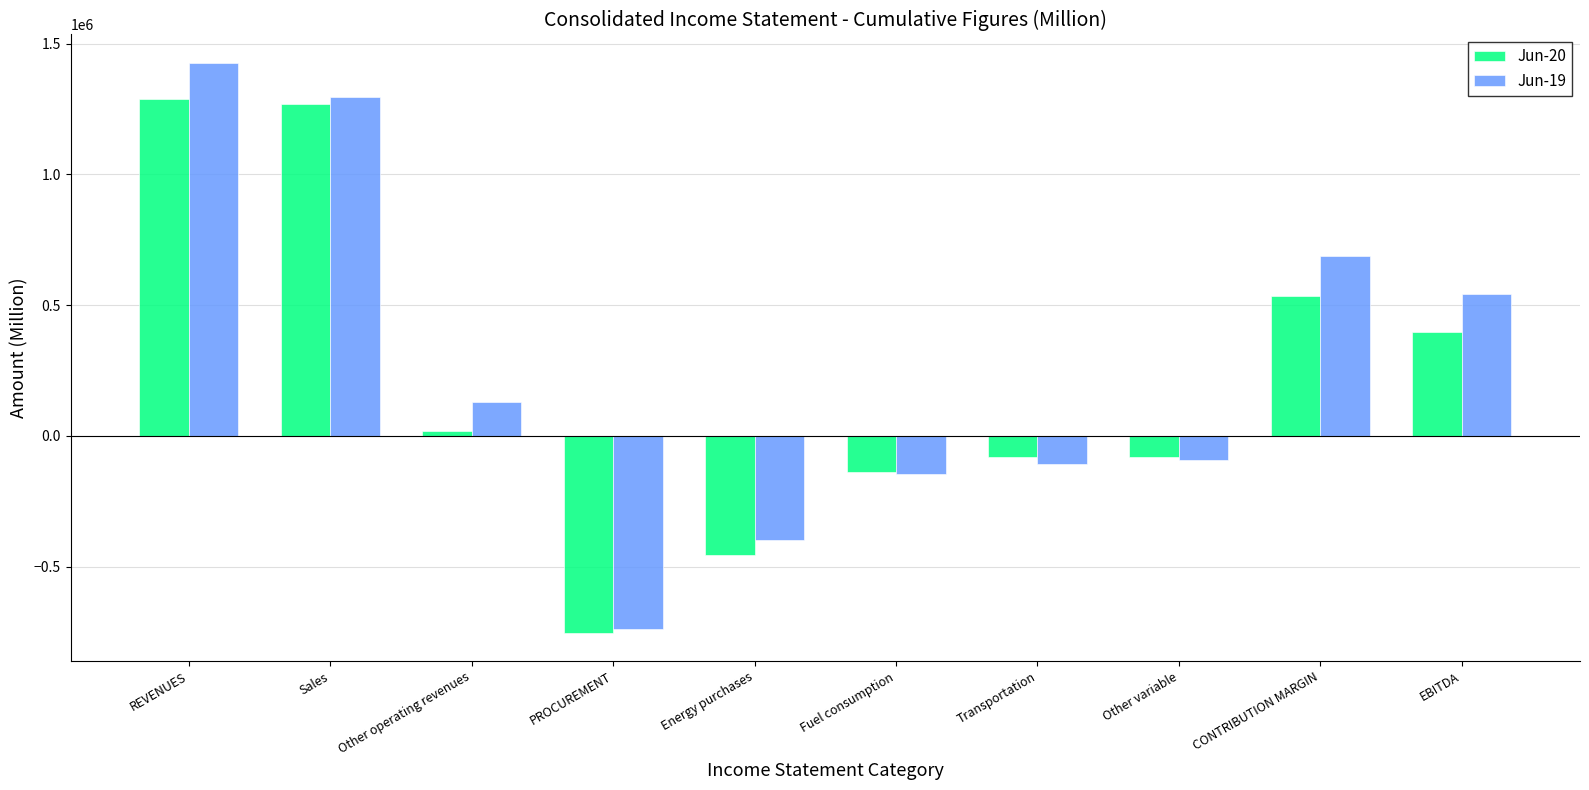

At how many categories does at least one series exceed 965662?

2